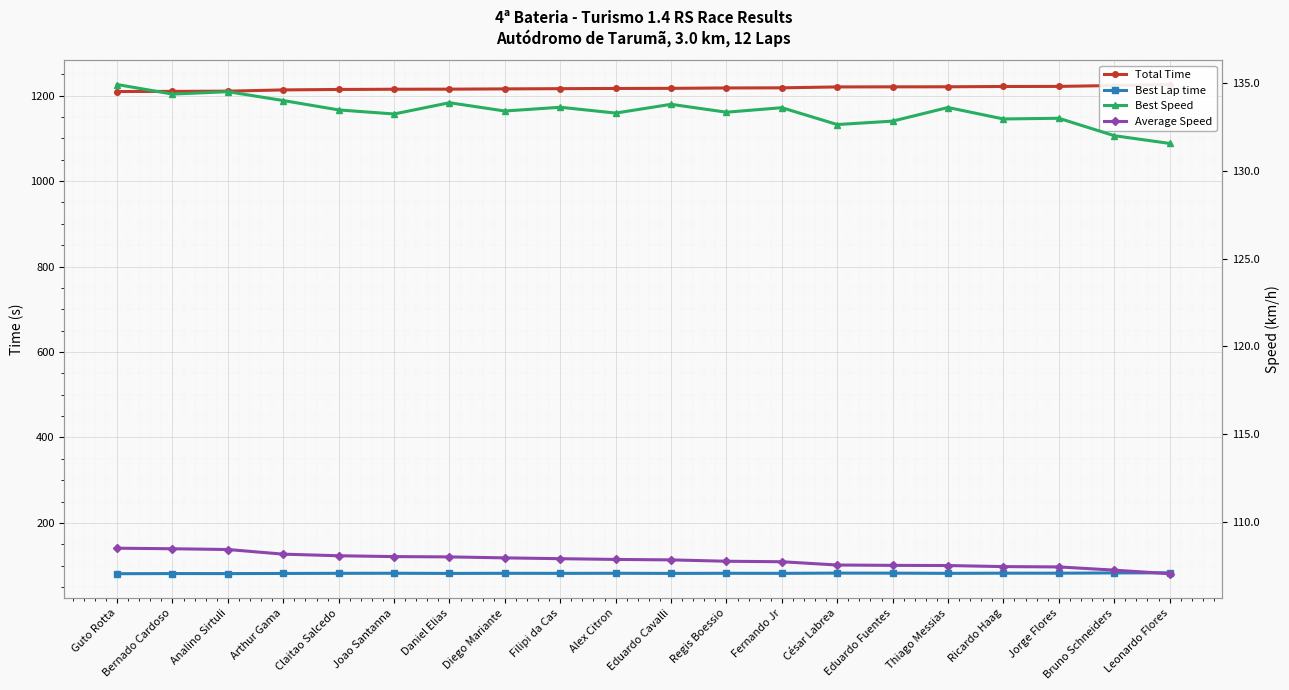

At which category does the chart reach its peak across all series?

Leonardo Flores